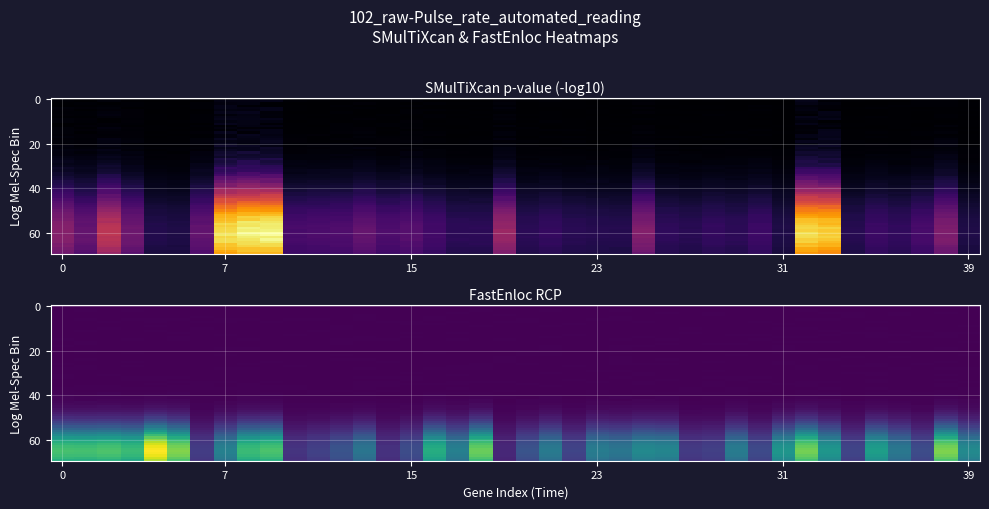

What is the change in value from 16 to 37?

-23.2